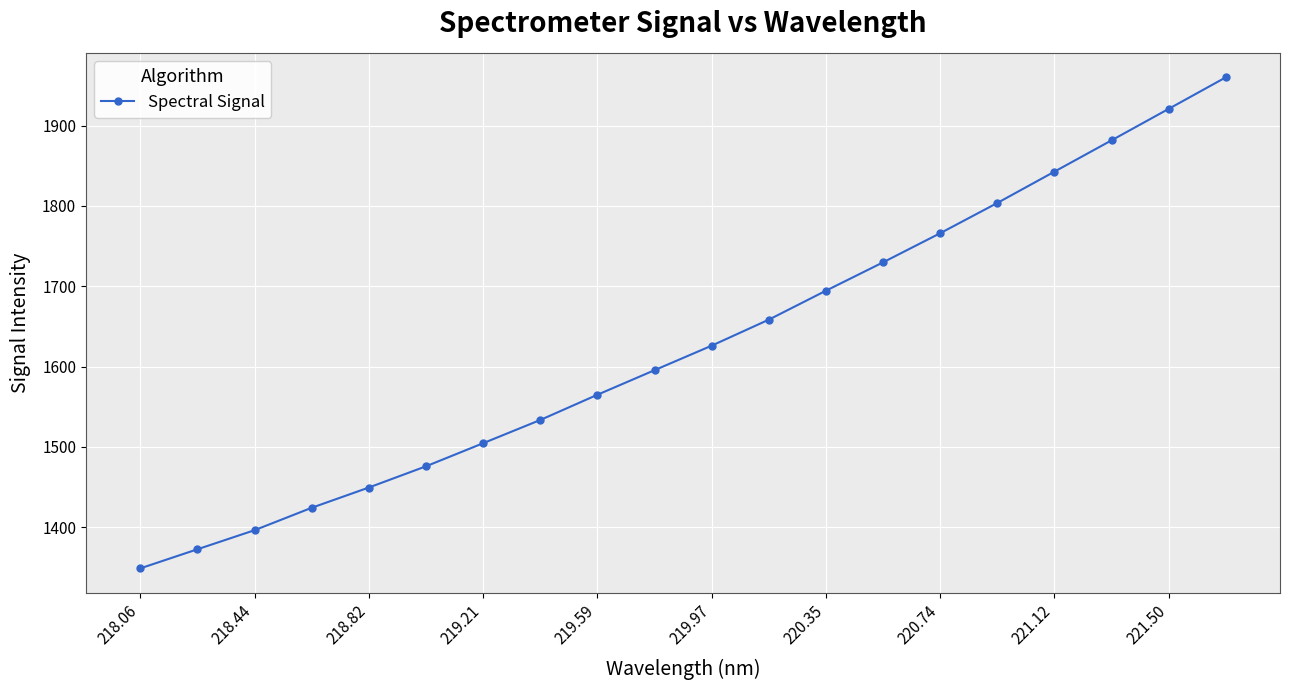

What is the value of the 17th point from the left?

1842.7